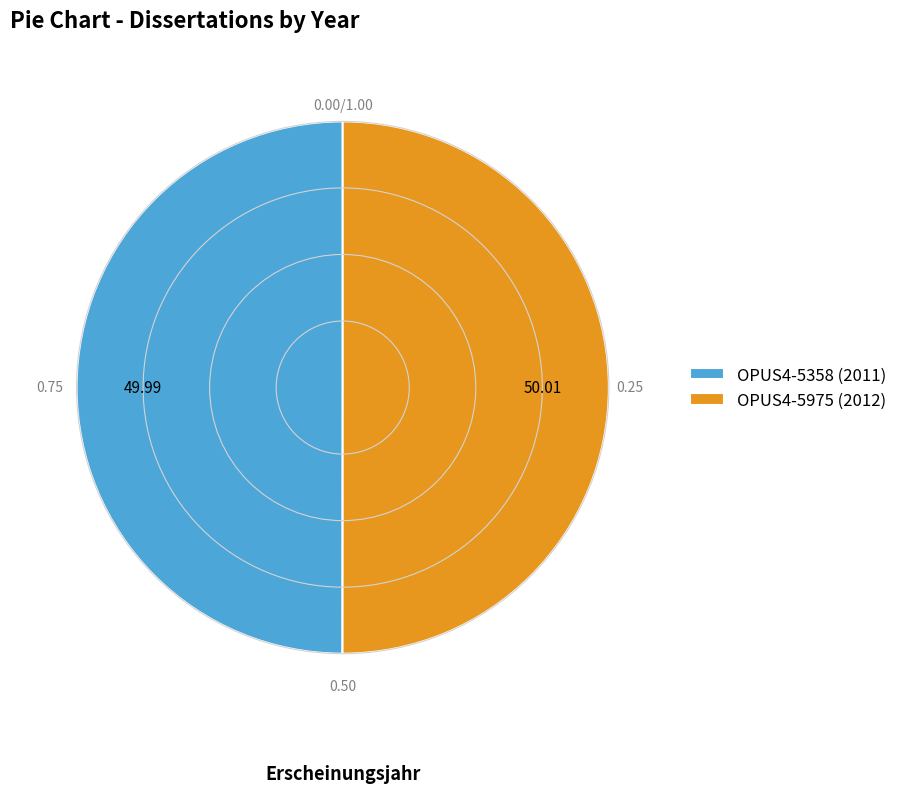

How many slices are in this pie chart?

2